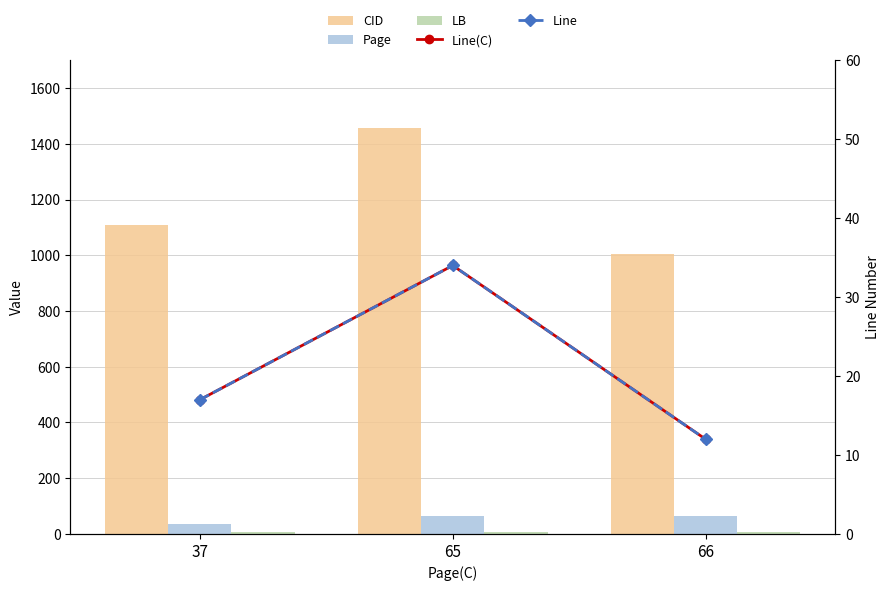

Where is LB nearest to the value 8?

37